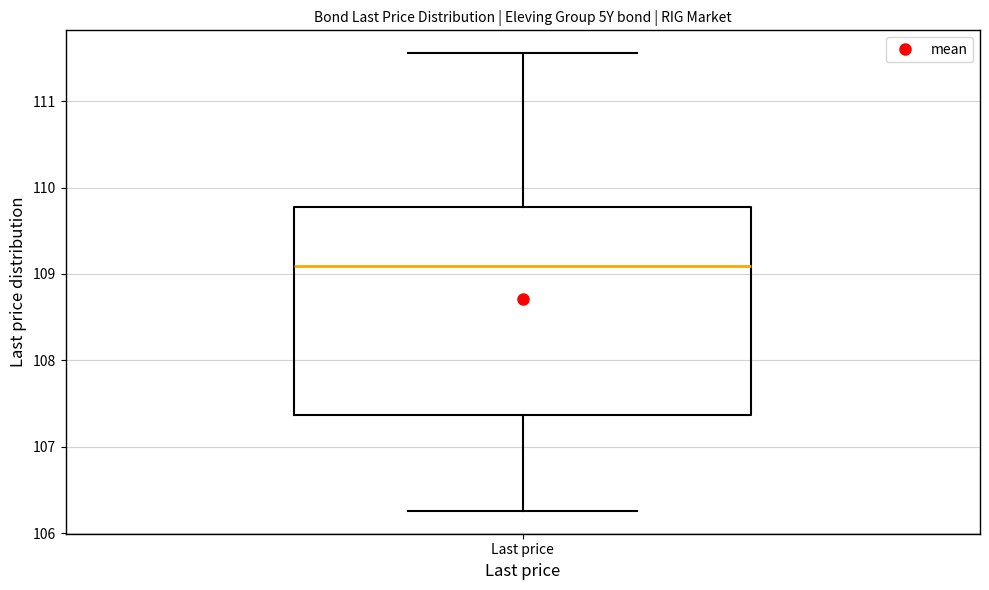

Read this box plot against the y-axis: the position of the median line, the range covered by the box, and the ends of both whiskers. The values are not printed on the chart, so give them approximately, as read against the axis.

median 109.1, box 107.4 to 109.8, whiskers 106.3 to 111.6